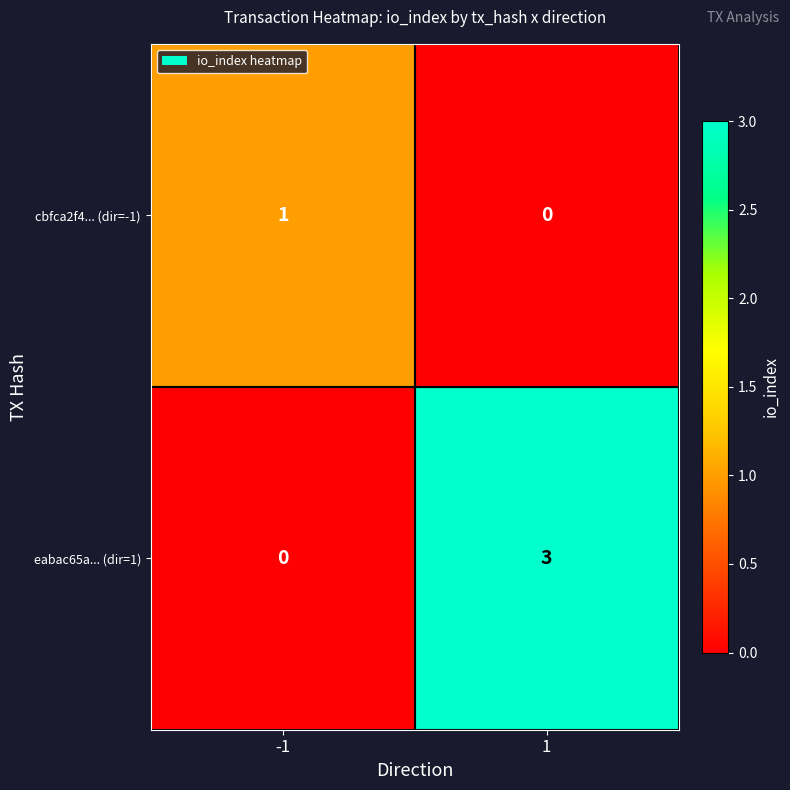

Read the eabac65a... (dir=1) value at 1.

3